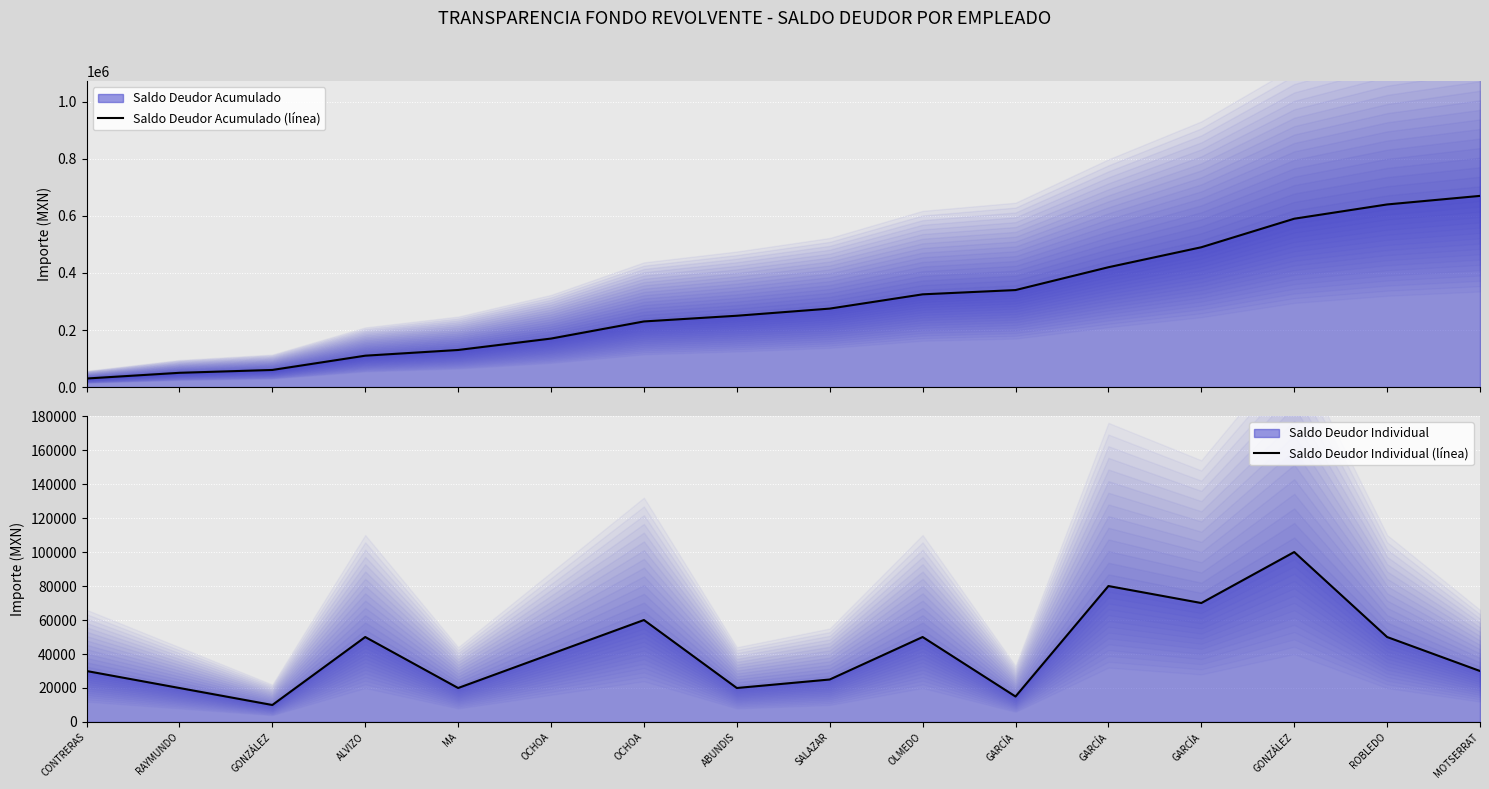

True or false: Saldo Deudor Acumulado (línea) and Saldo Deudor Individual (línea) cross at least once.

False